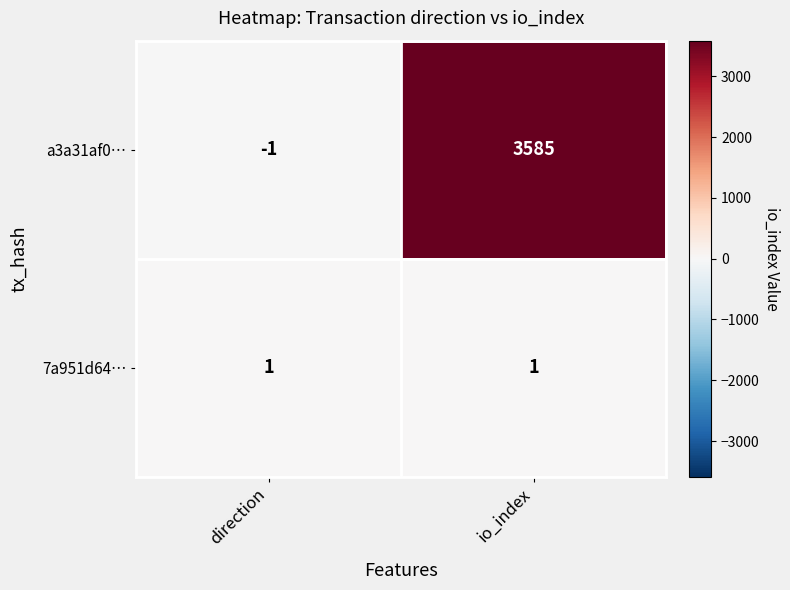

At io_index, list the series in order from smallest to largest.

7a951d64…, a3a31af0…